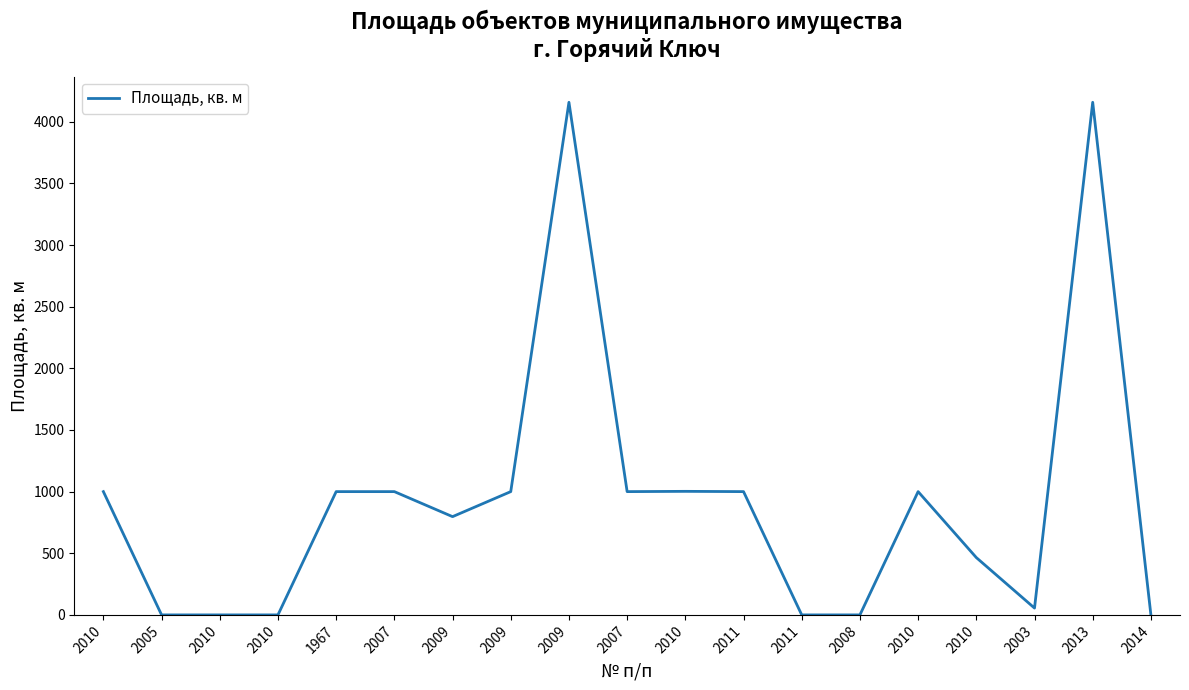

How many lines are shown in the chart?

1